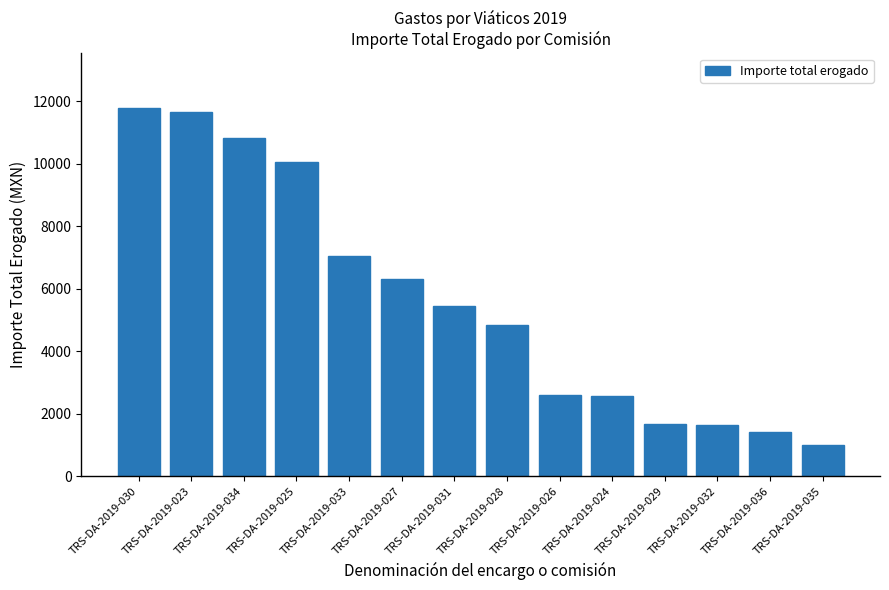

What is the difference between the values at TRS-DA-2019-036 and TRS-DA-2019-023?

10269.0